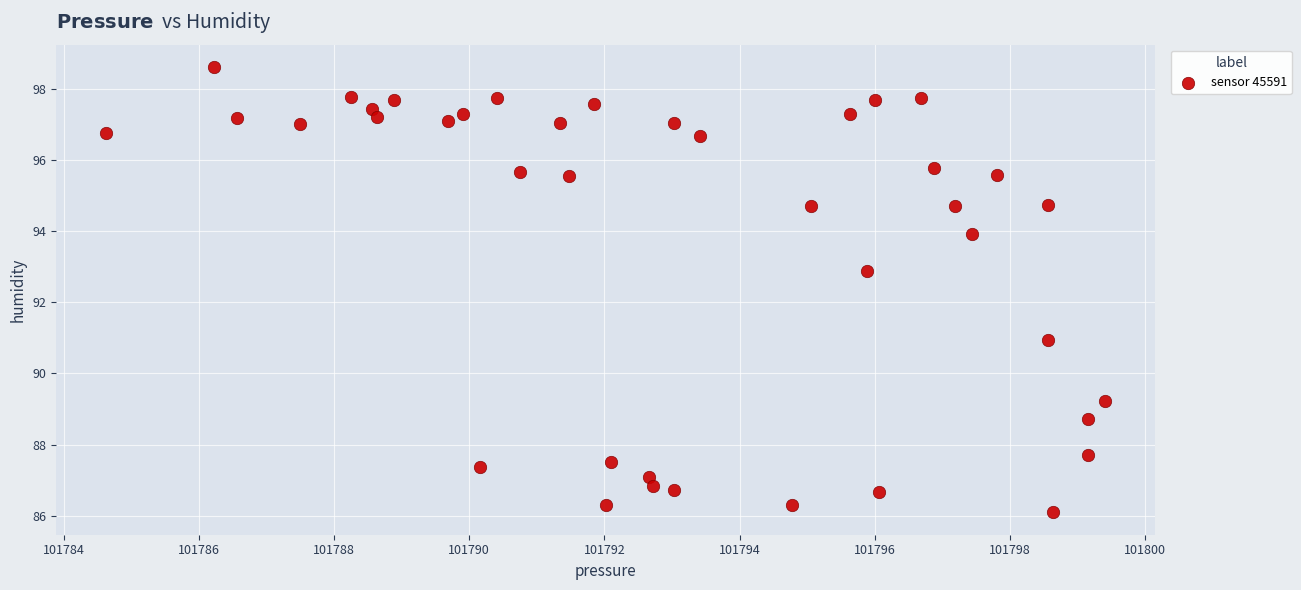

What Y value in the scatter plot is closest to 92?

92.9